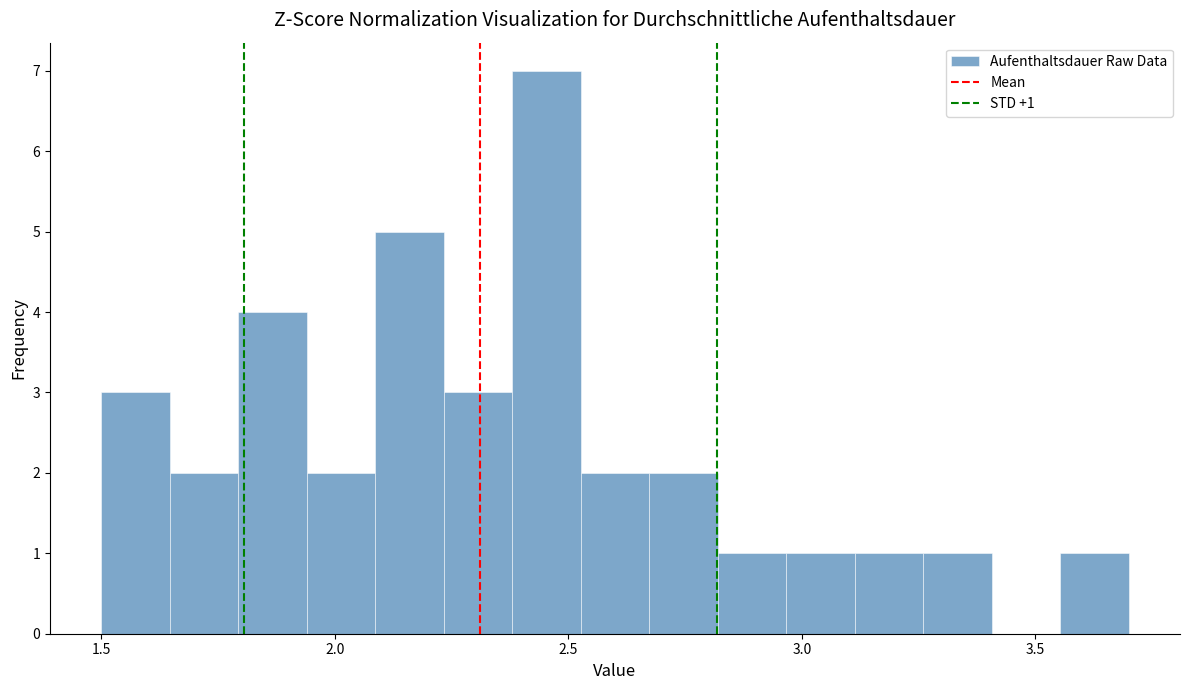

Read against the x-axis, roughly where is the centre of the tallest bar?

2.45